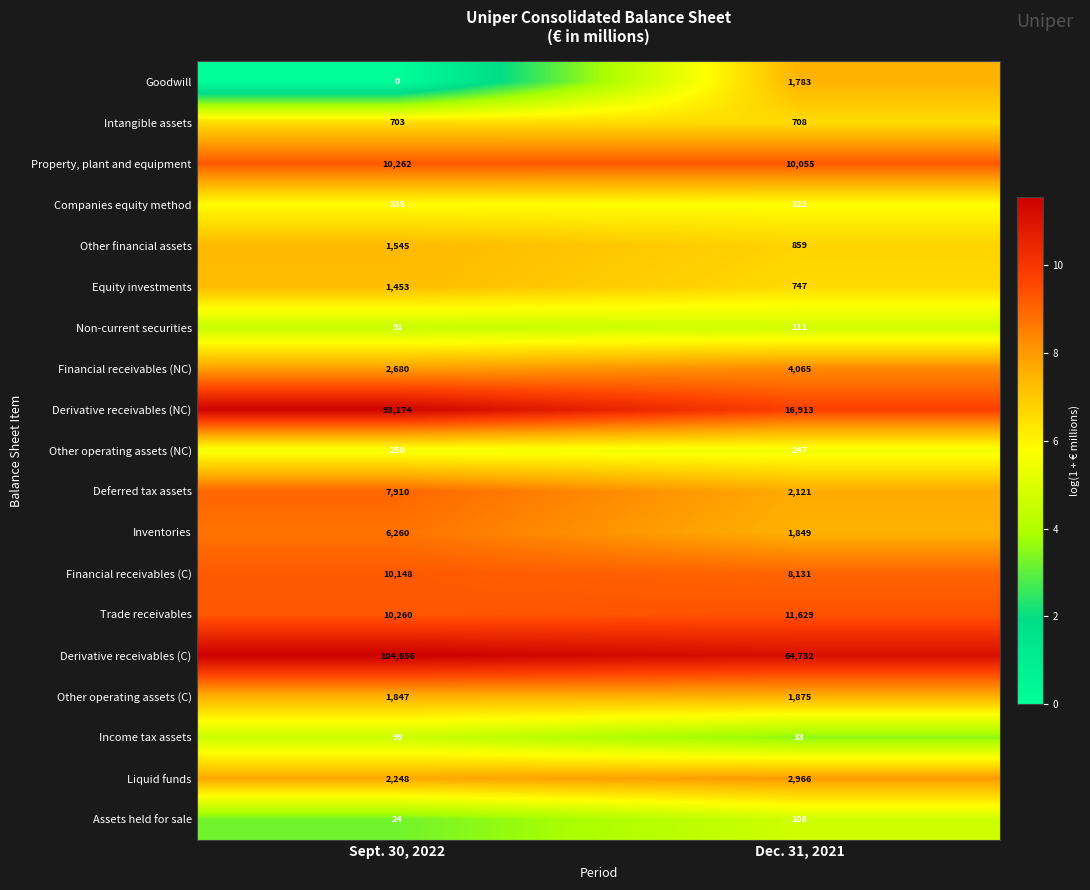

True or false: Equity investments has a value of 1453 at Sept. 30, 2022.

True